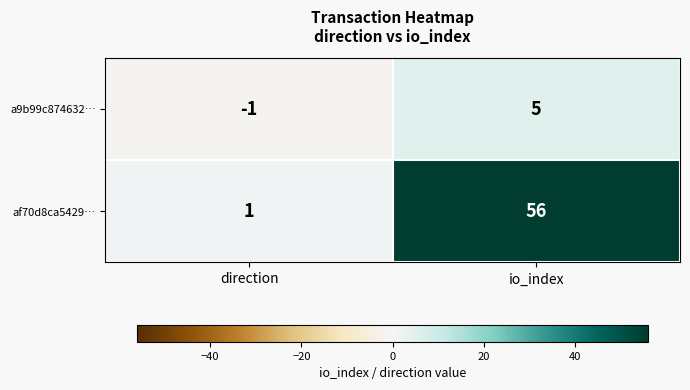

True or false: a9b99c874632… has a value of 2 at io_index.

False